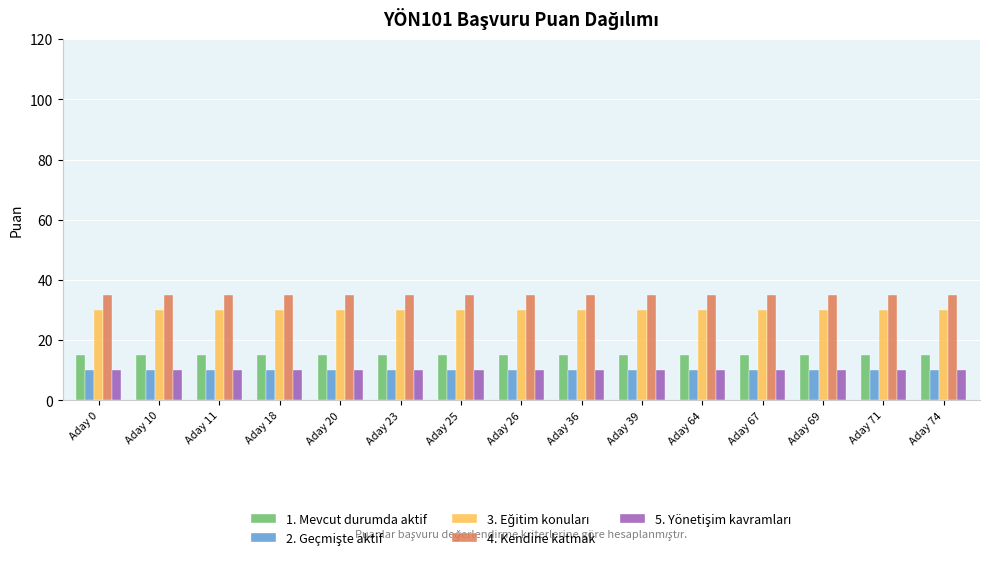

What is the difference between the highest and lowest values at Aday 67?

25